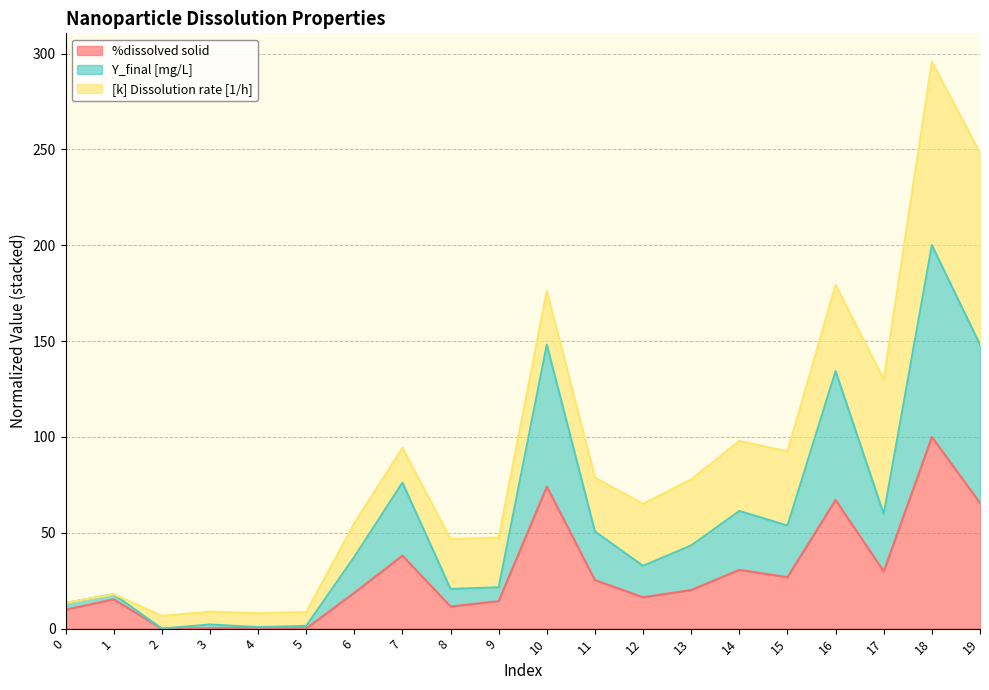

True or false: %dissolved solid and Y_final [mg/L] intersect in this chart.

False